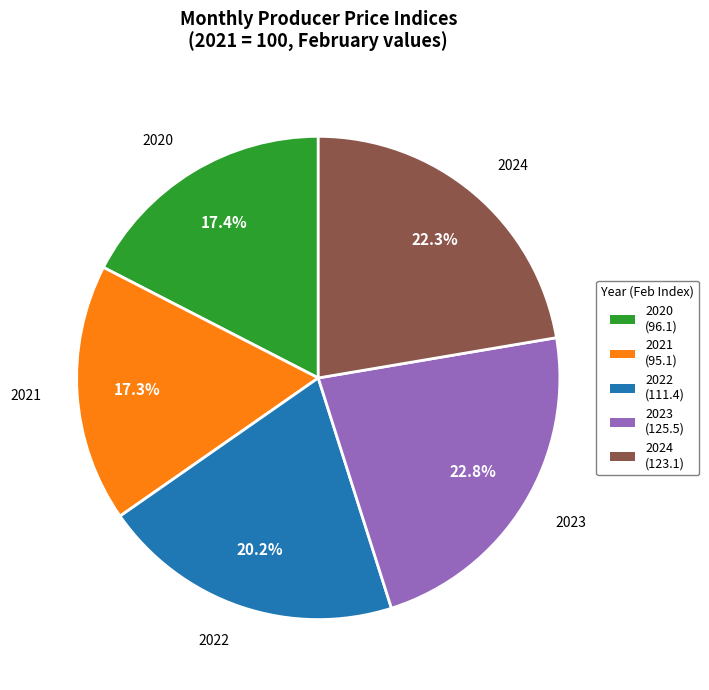

Approximately how many times larger is the value at 2023 compared to 2022?

1.1